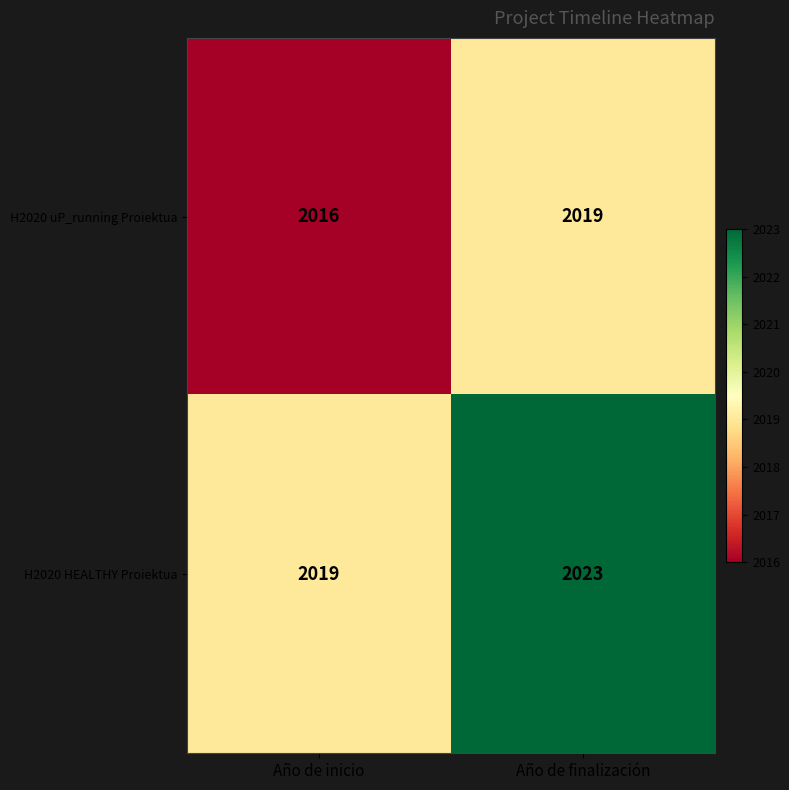

Rank the series at Año de finalización from highest to lowest value.

H2020 HEALTHY Proiektua, H2020 uP_running Proiektua